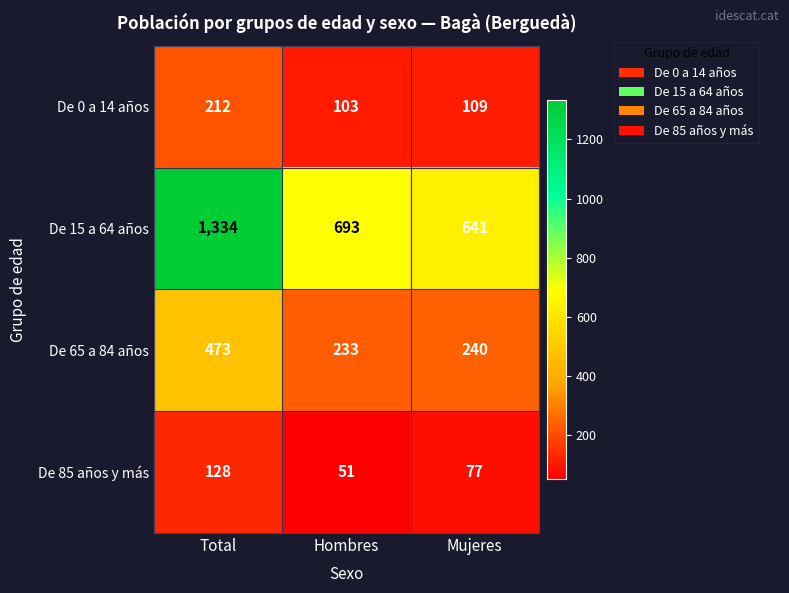

Reading left to right, transcribe all the data shown in this chart.

De 0 a 14 años: 212	103	109
De 15 a 64 años: 1334	693	641
De 65 a 84 años: 473	233	240
De 85 años y más: 128	51	77